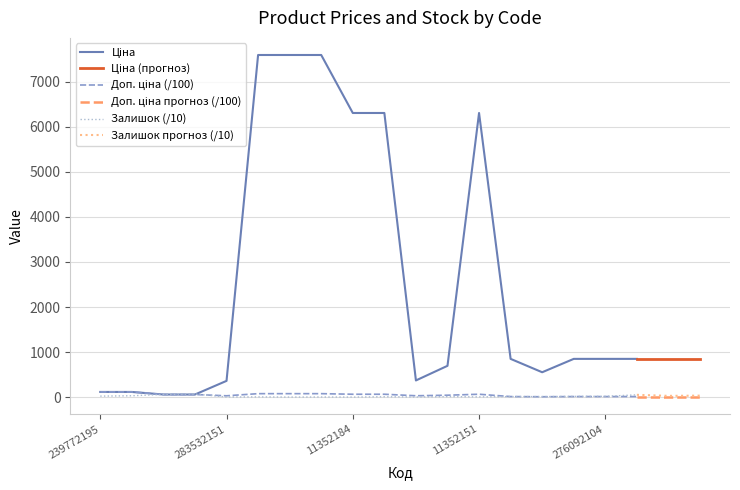

How many lines are shown in the chart?

3